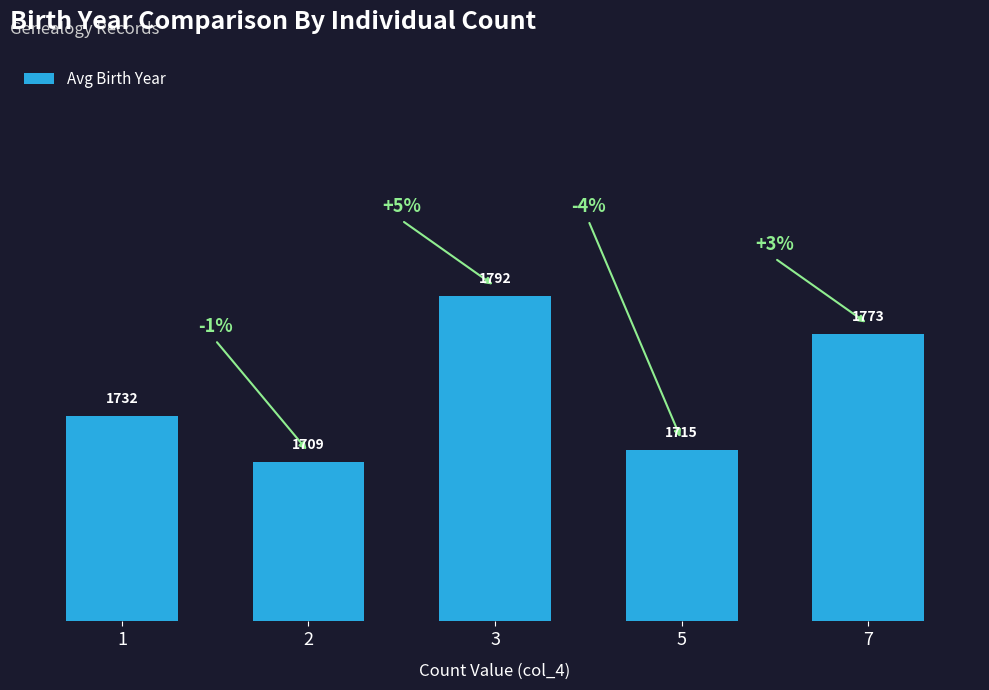

At which label is the value closest to 1750?

1